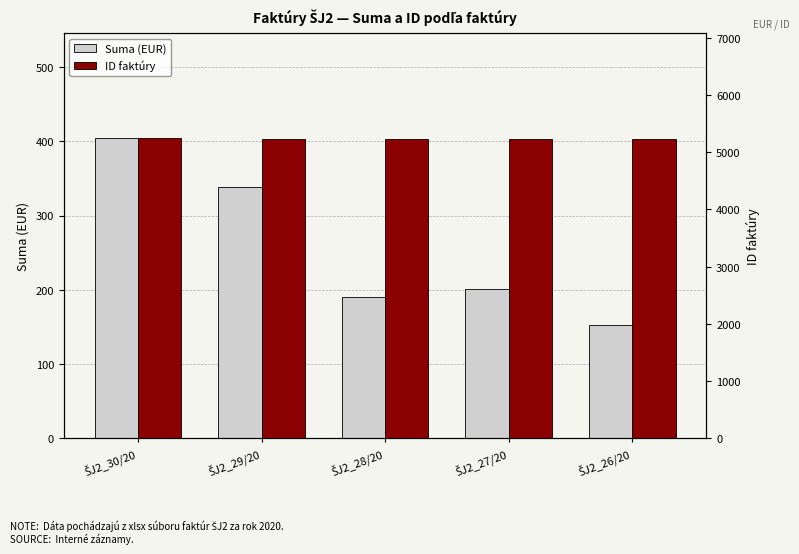

What is the difference between the maximum and minimum values in the ID faktúry series?

10.0